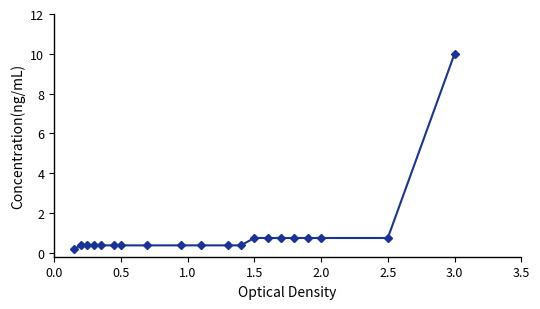

What is the value of the 18th point from the left?

0.7